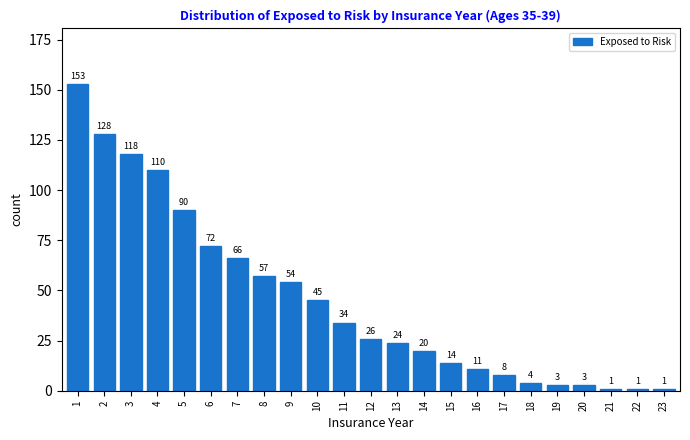

Reading left to right, list all the values displayed in this chart.

1=153	2=128	3=118	4=110	5=90	6=72	7=66	8=57	9=54	10=45	11=34	12=26	13=24	14=20	15=14	16=11	17=8	18=4	19=3	20=3	21=1	22=1	23=1